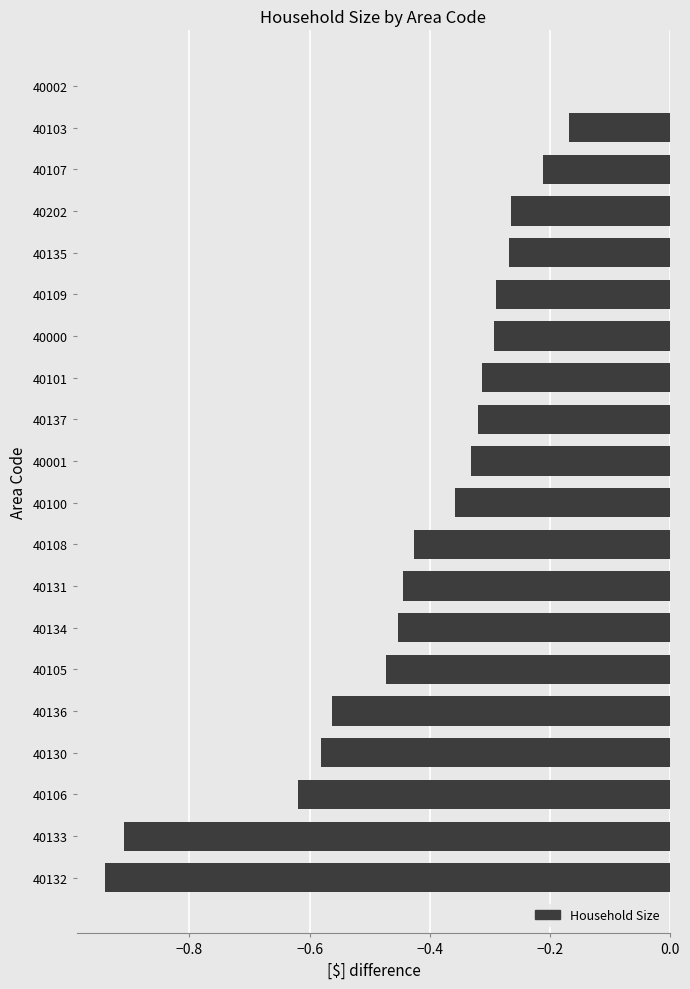

The chart shows a value of -0.3 at 40000. True or false?

True